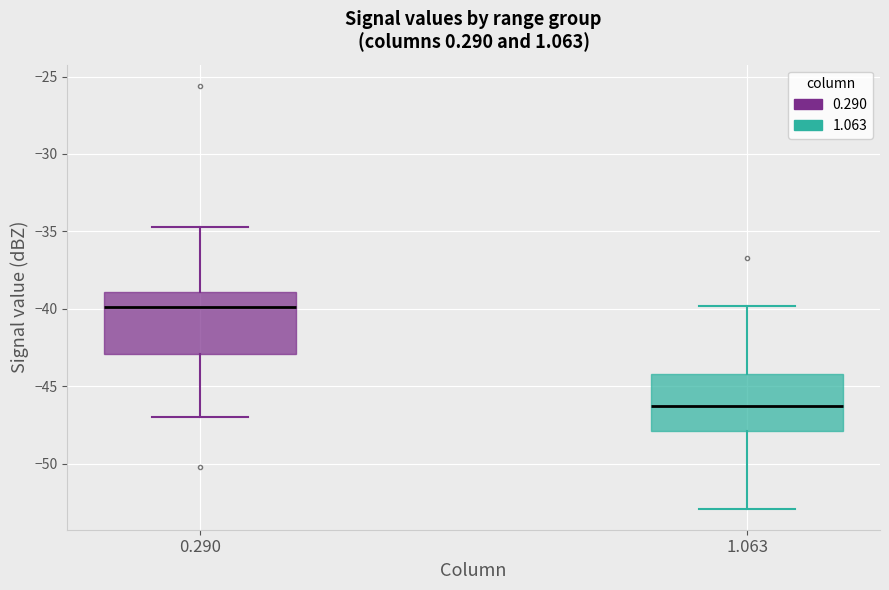

Reading left to right, read every box against the y-axis: the position of its median line, the range the box covers, and the ends of its whiskers. The values are not printed on the chart, so give them approximately, as read against the axis.

0.290: median -40.0, box -43.0 to -39.0, whiskers -47.0 to -34.5
1.063: median -46.5, box -48.0 to -44.0, whiskers -53.0 to -40.0